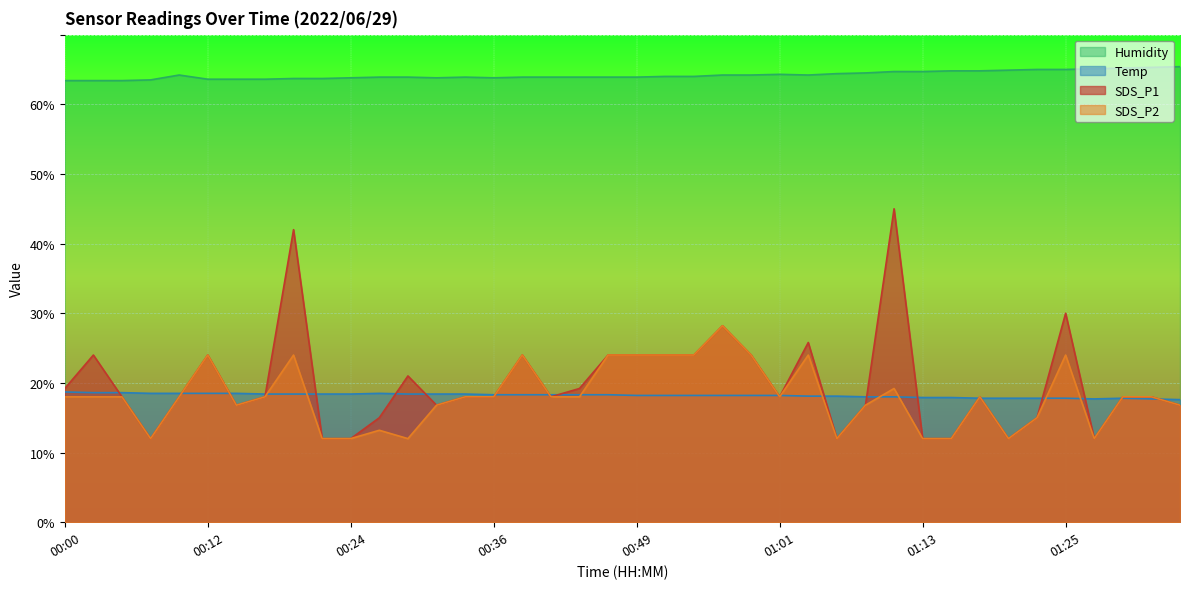

Where does the Humidity series first go above 64?

00:09